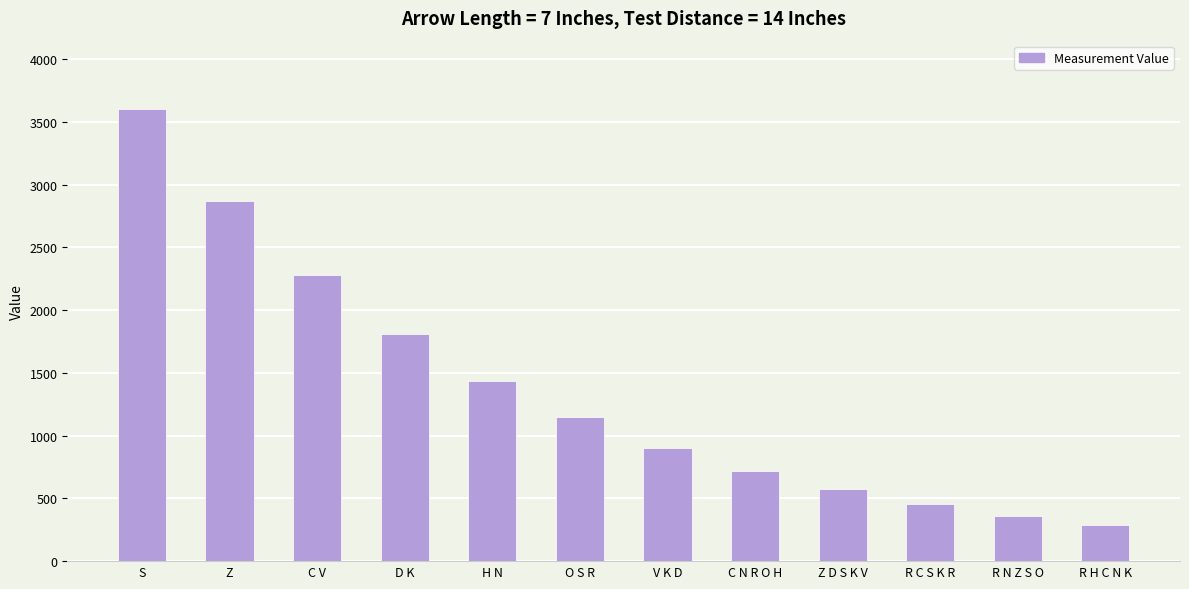

Where is the data nearest to the value 1946?

D K